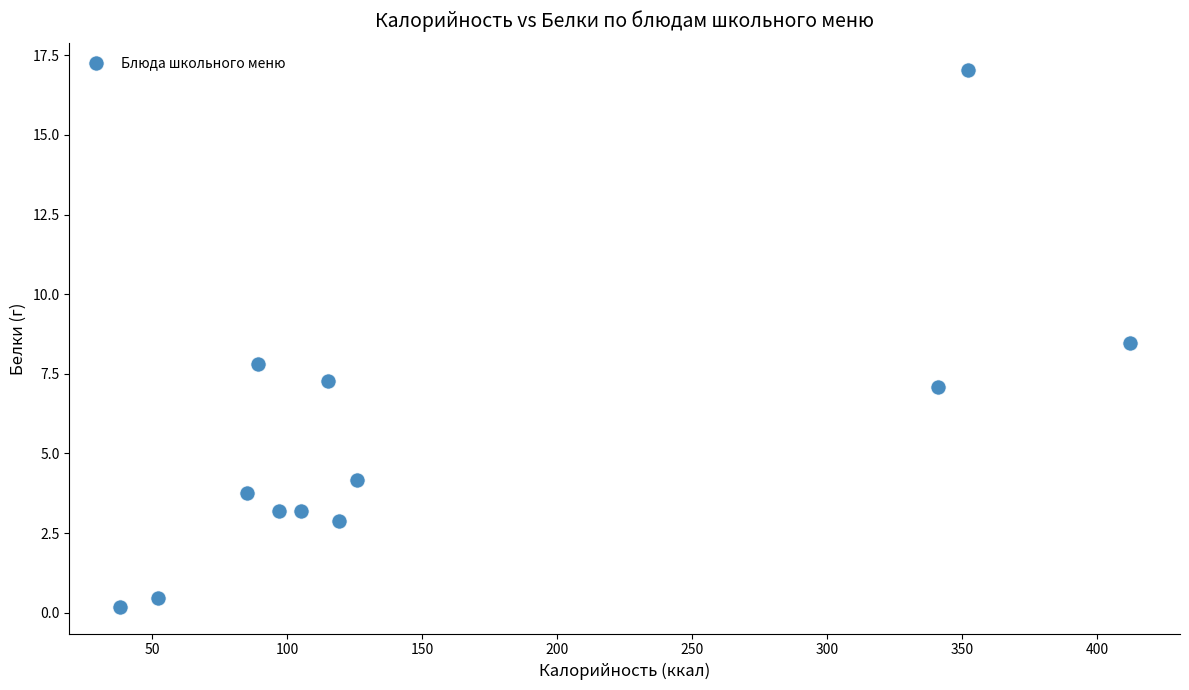

What is the average X value?

160.9